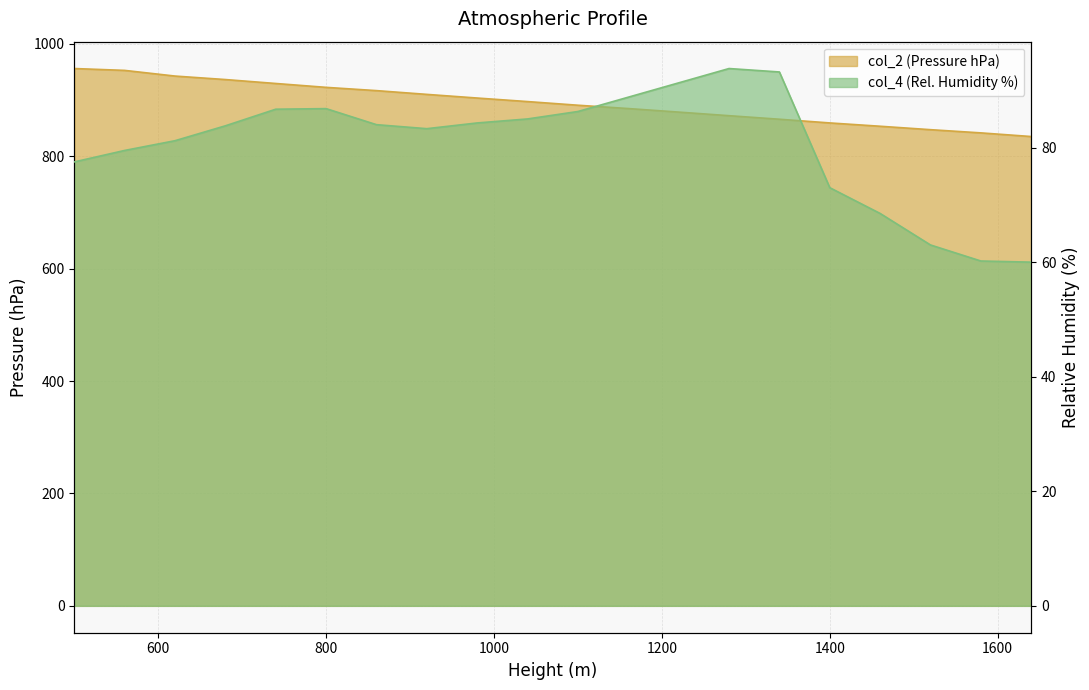

What is the sum of all col_4 values?

1610.2